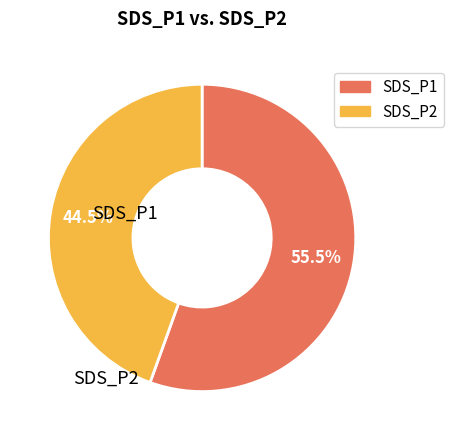

How many slices are in this pie chart?

2